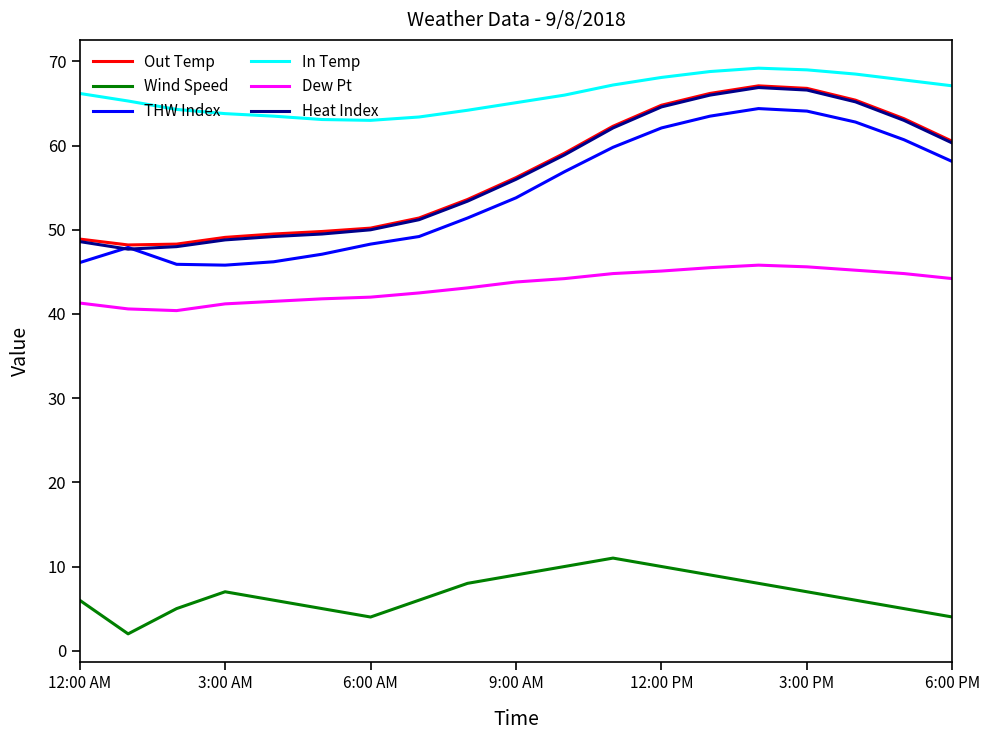

True or false: Wind Speed and In Temp intersect in this chart.

False